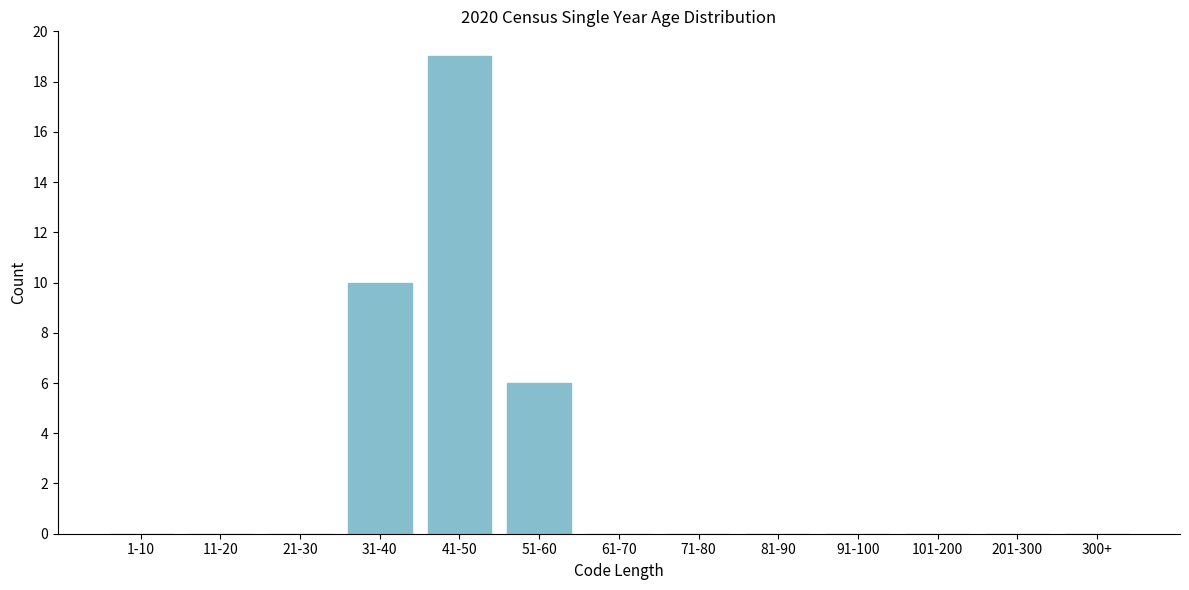

Reading right to left, what are all the values shown in this chart?

300+=0	201-300=0	101-200=0	91-100=0	81-90=0	71-80=0	61-70=0	51-60=6	41-50=19	31-40=10	21-30=0	11-20=0	1-10=0